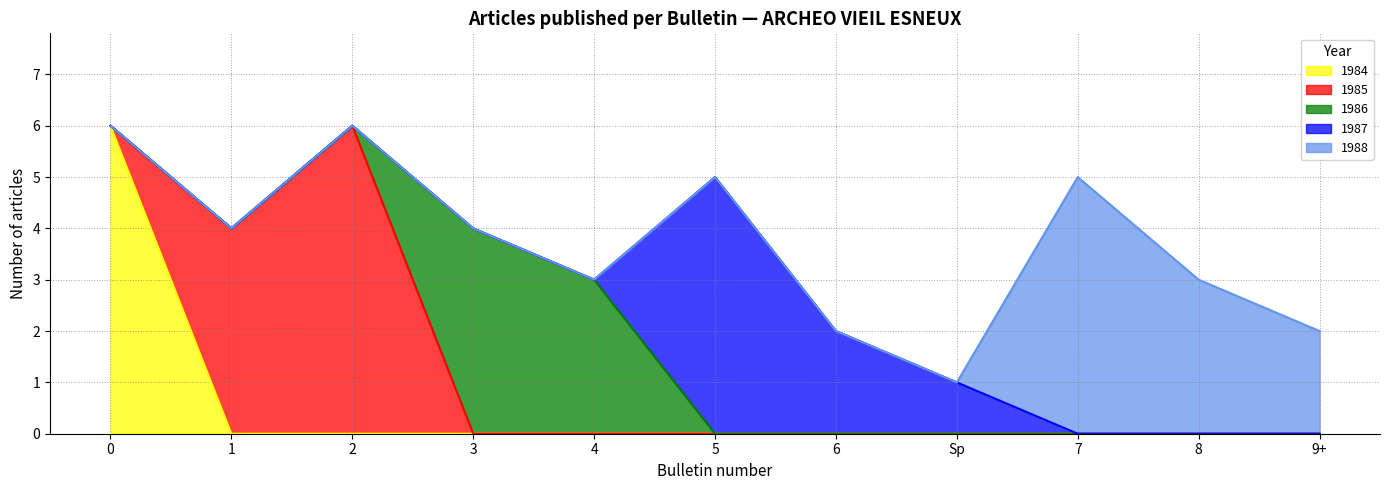

The 1985 series shows -2 at 16. True or false?

False